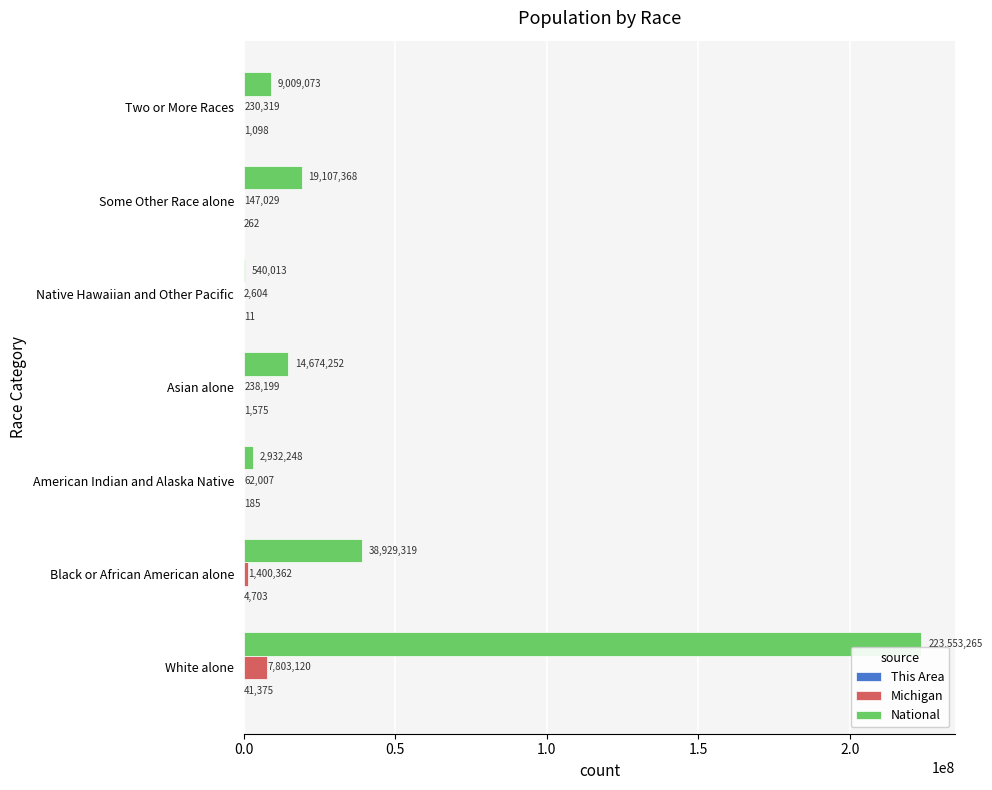

Where is Michigan nearest to the value 3902862?

Black or African American alone